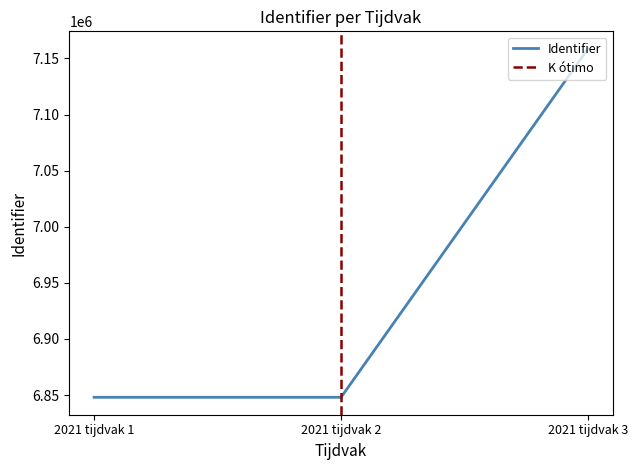

List the labels in order of value, largest first.

2021 tijdvak 3, 2021 tijdvak 2, 2021 tijdvak 1